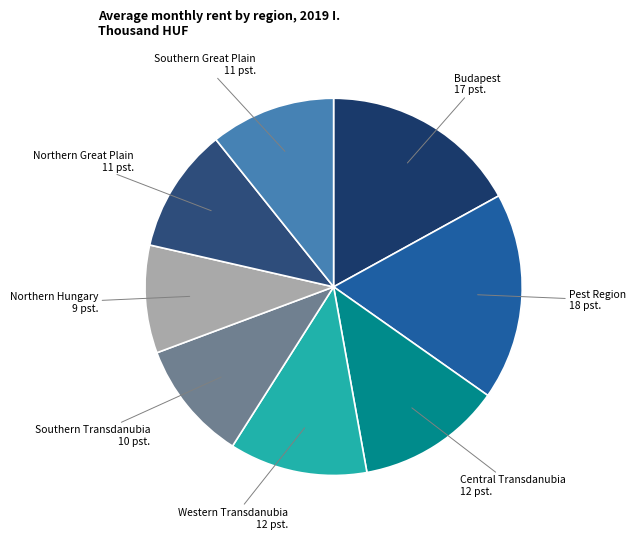

Does any single category account for the majority?

No